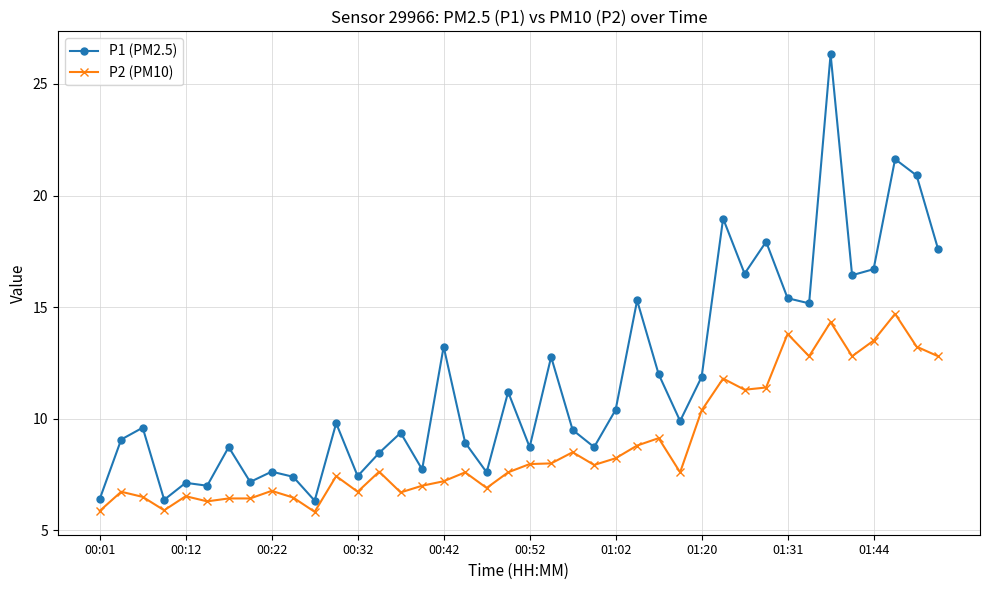

At how many categories does at least one series exceed 25?

1